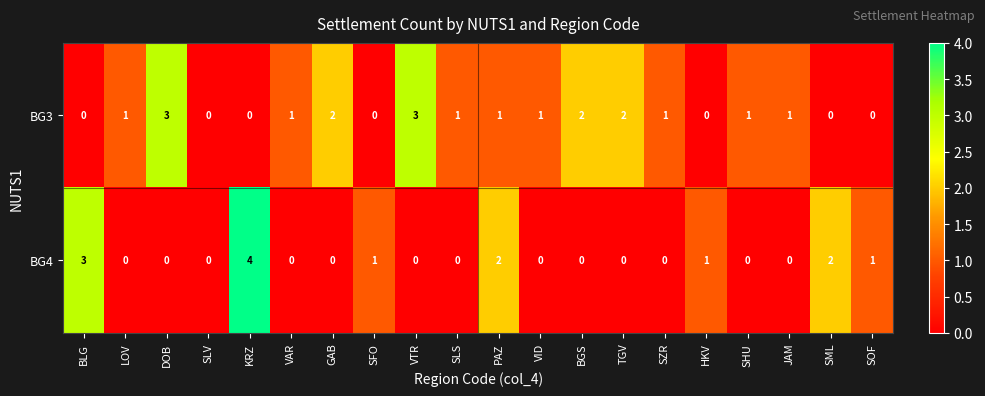

Rank the series at SZR from lowest to highest value.

BG4, BG3